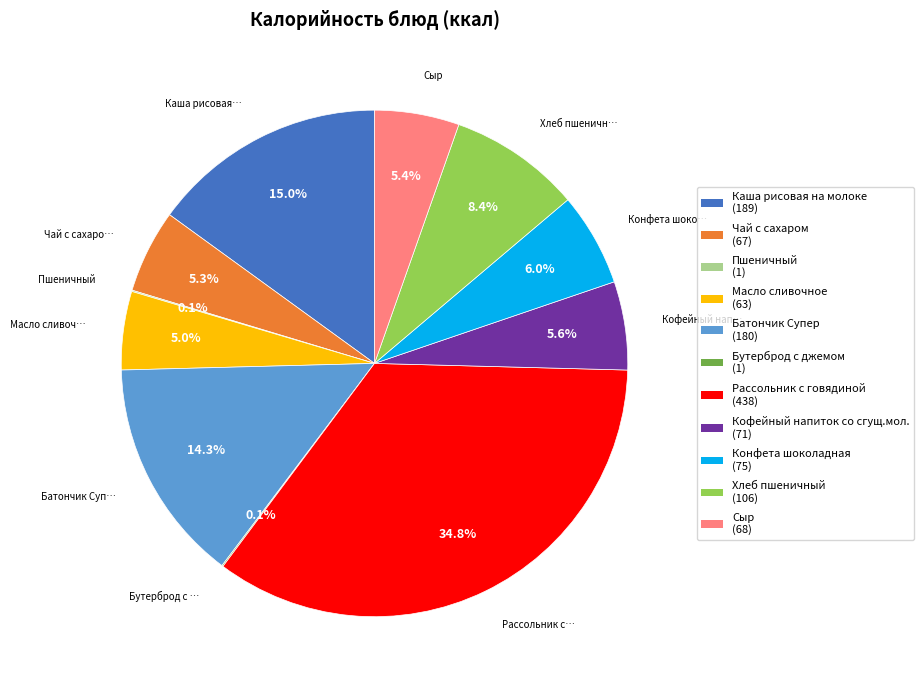

To the nearest percent, what is the difference between the largest and smallest slice percentages?

35%